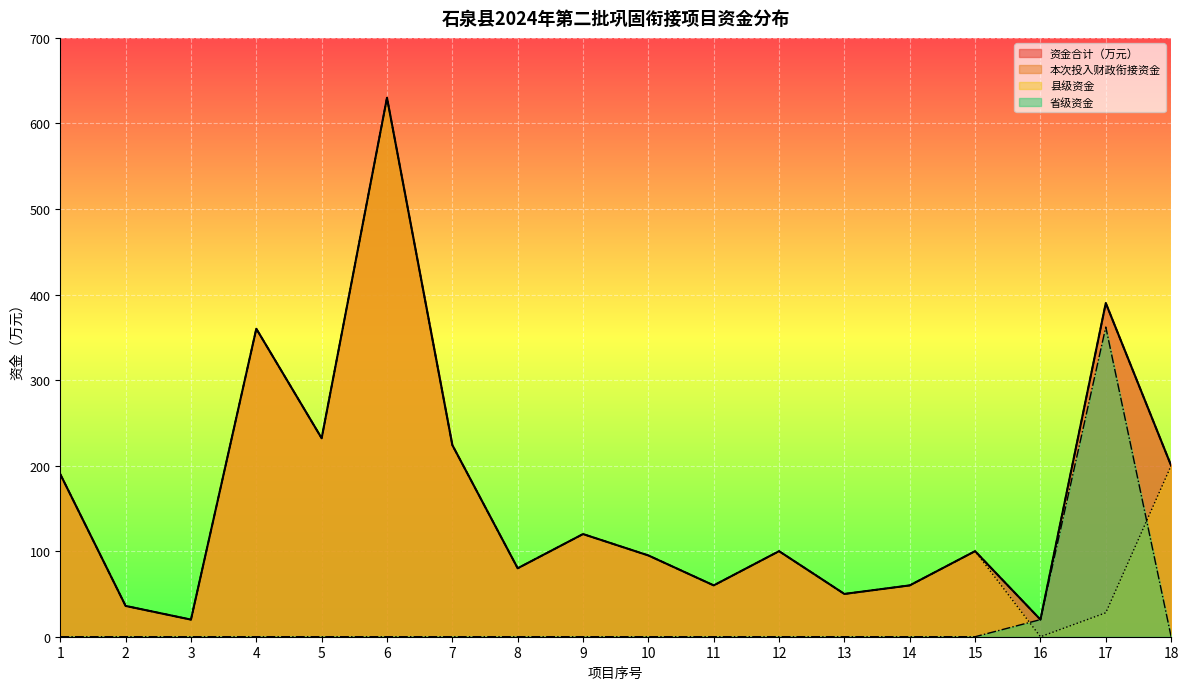

What is the greatest value displayed?

630